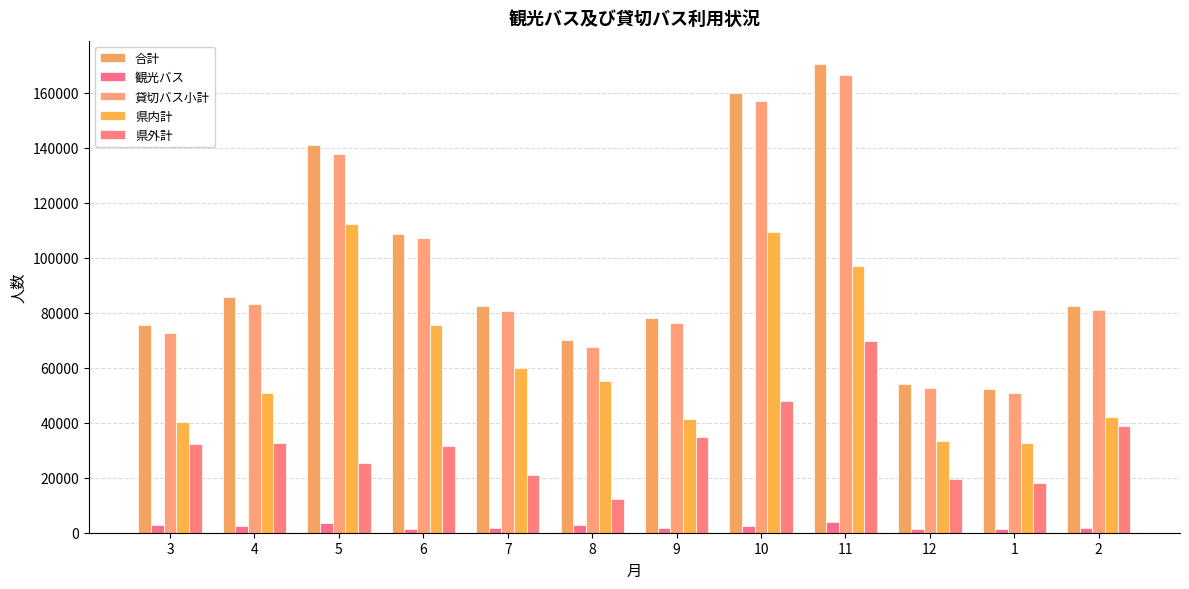

Which series has the largest range (max minus min)?

合計